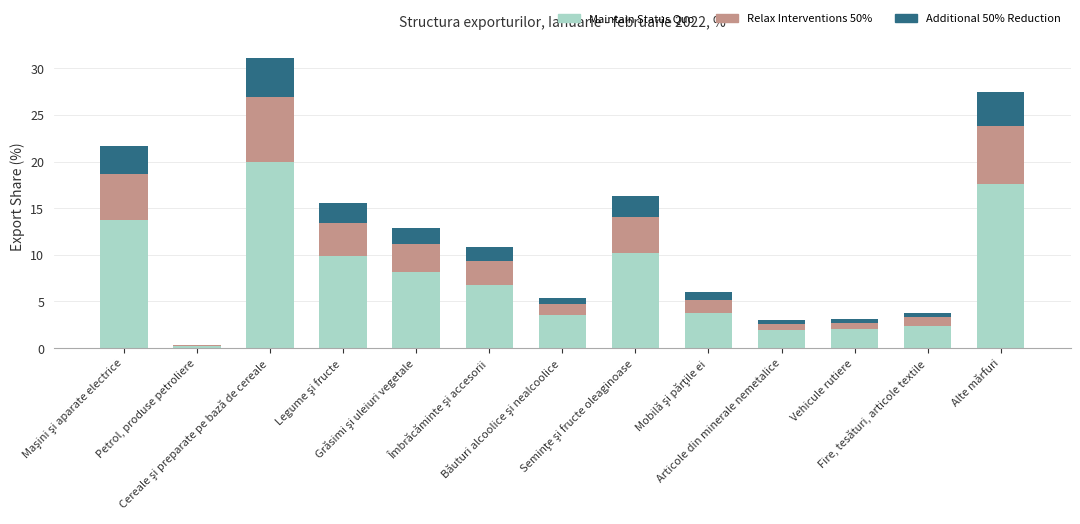

Where is Additional 50% Reduction nearest to the value 2?

Legume şi fructe